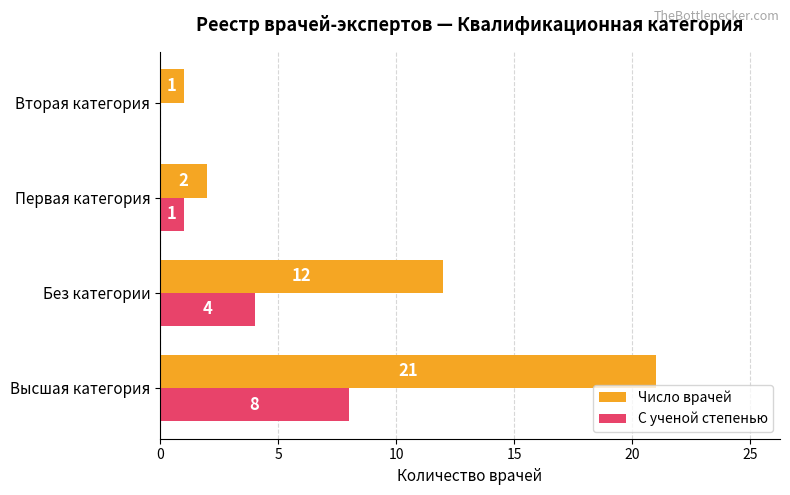

How many distinct data groups are displayed?

2